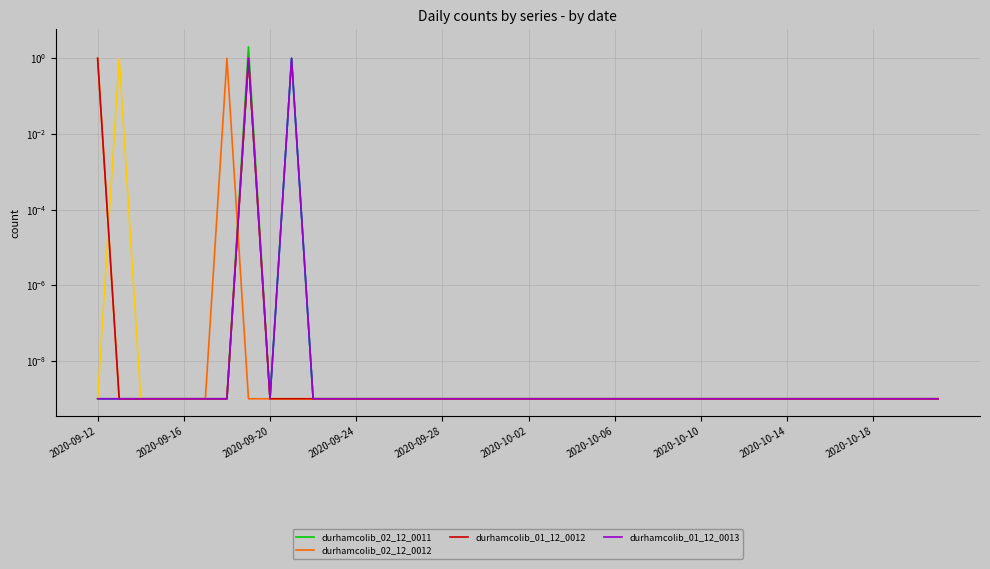

Which series has the largest range (max minus min)?

durhamcolib_02_12_0011